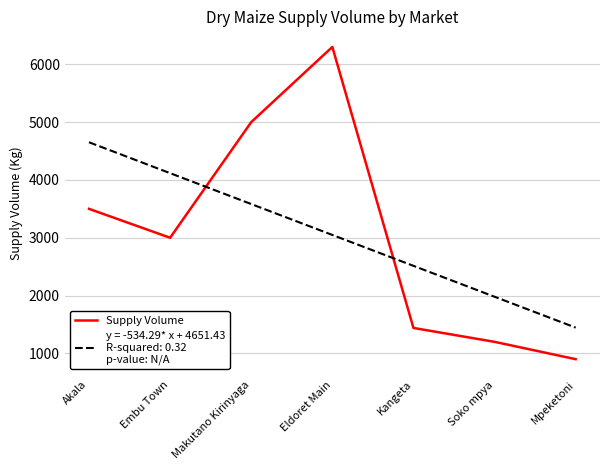

What is the total value across all series at Akala?

8151.4